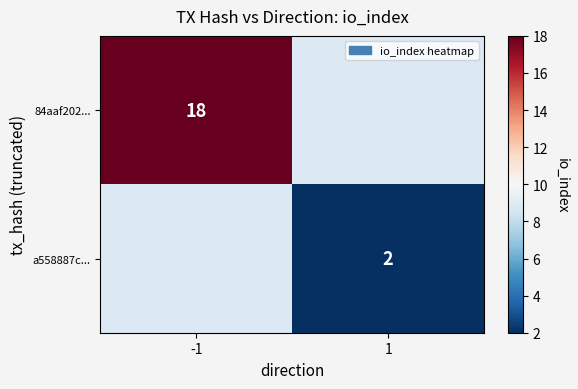

Is it true that a558887c... equals 2 at 1?

True